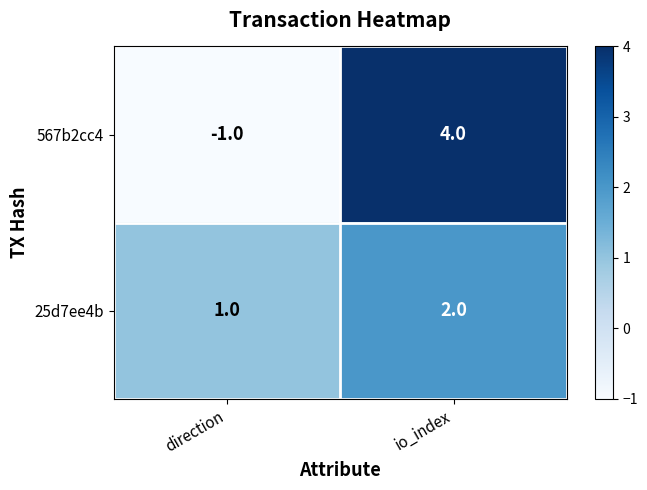

At which category is the sum across all series the highest?

io_index